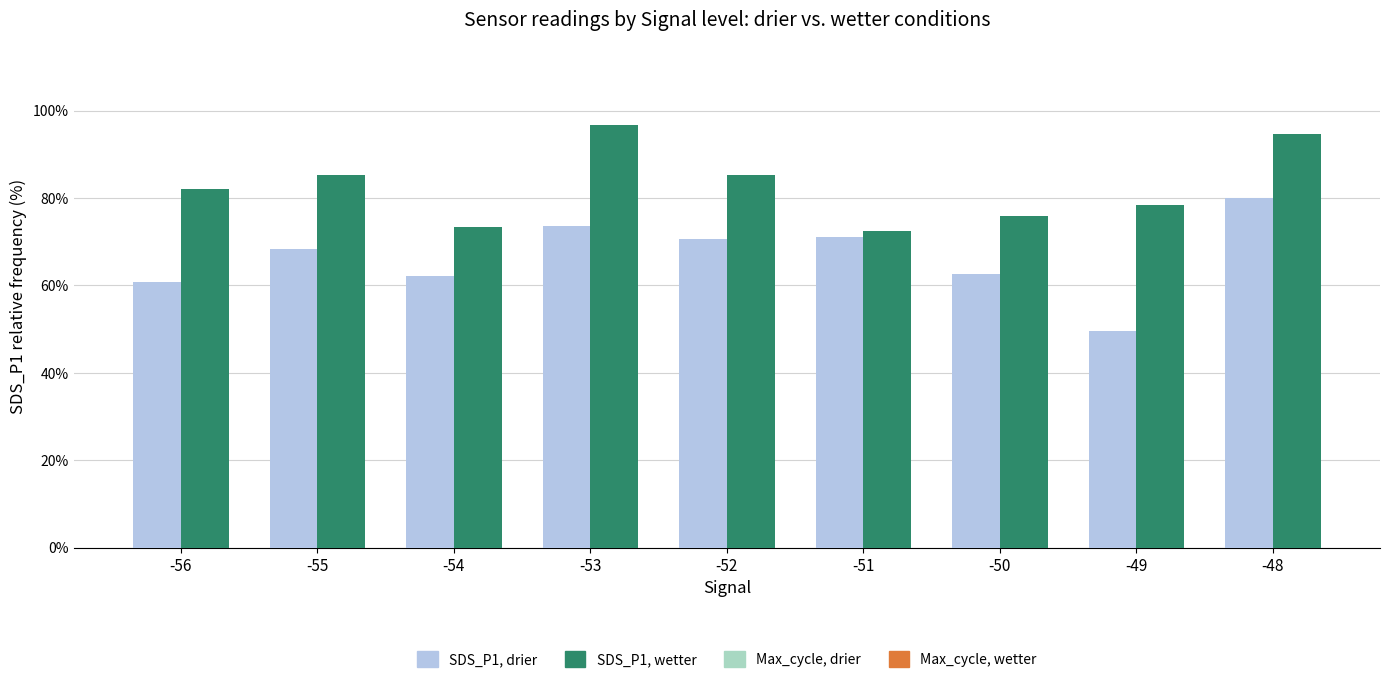

What is the sum of all SDS_P1, drier values?

598.5